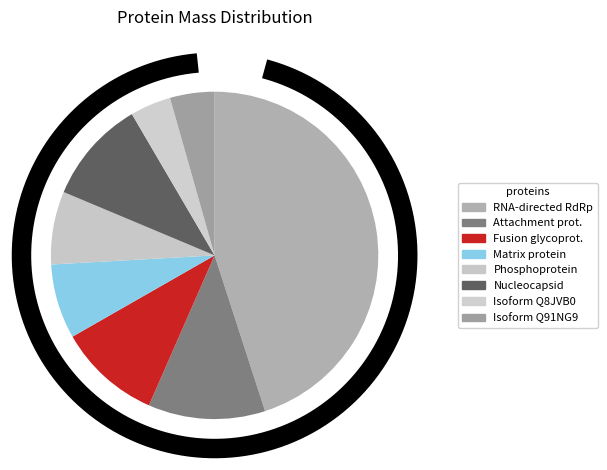

What percentage is the Fusion glycoprotein slice, to the nearest percent?

10%